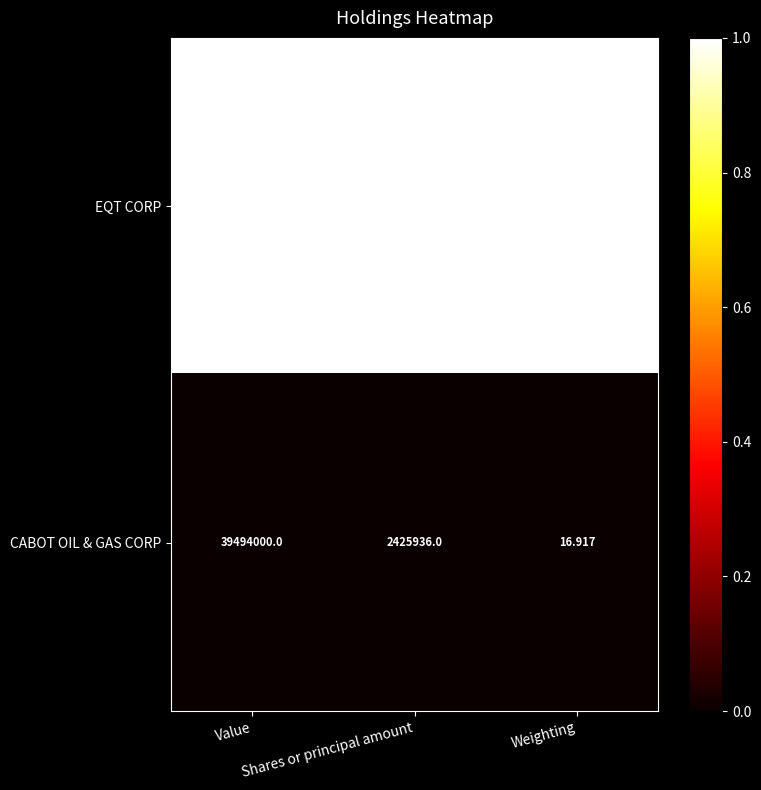

At which label does CABOT OIL & GAS CORP reach its peak?

Value